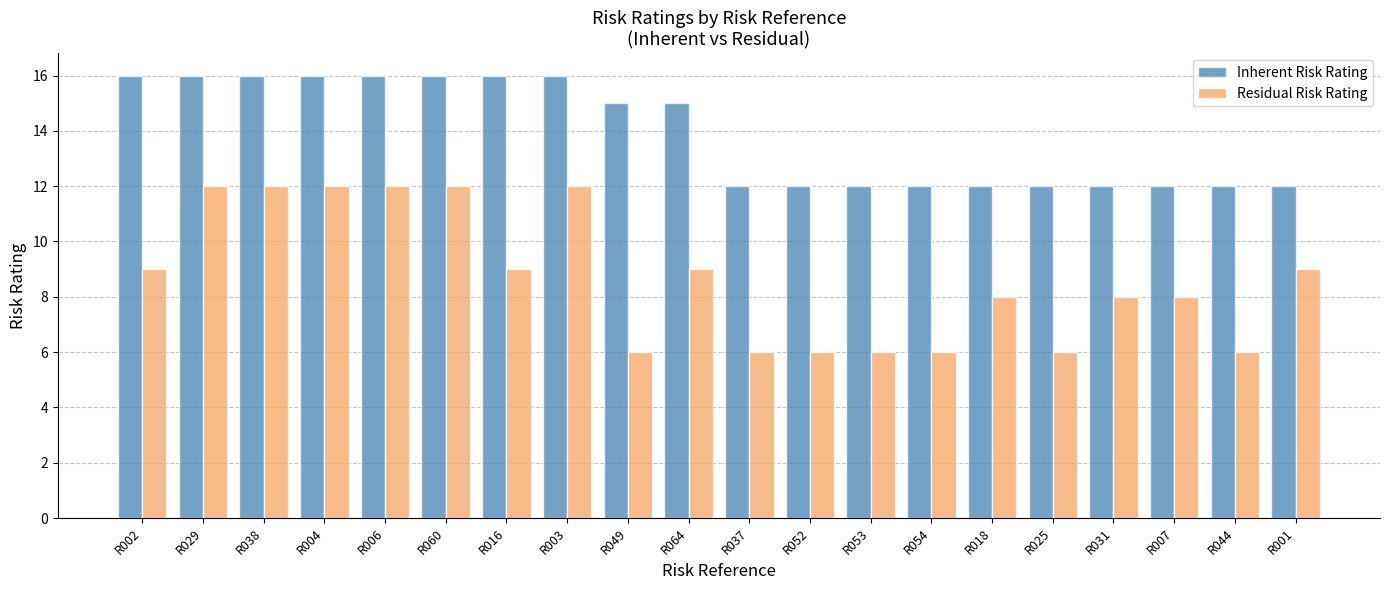

What is the smallest value displayed?

6